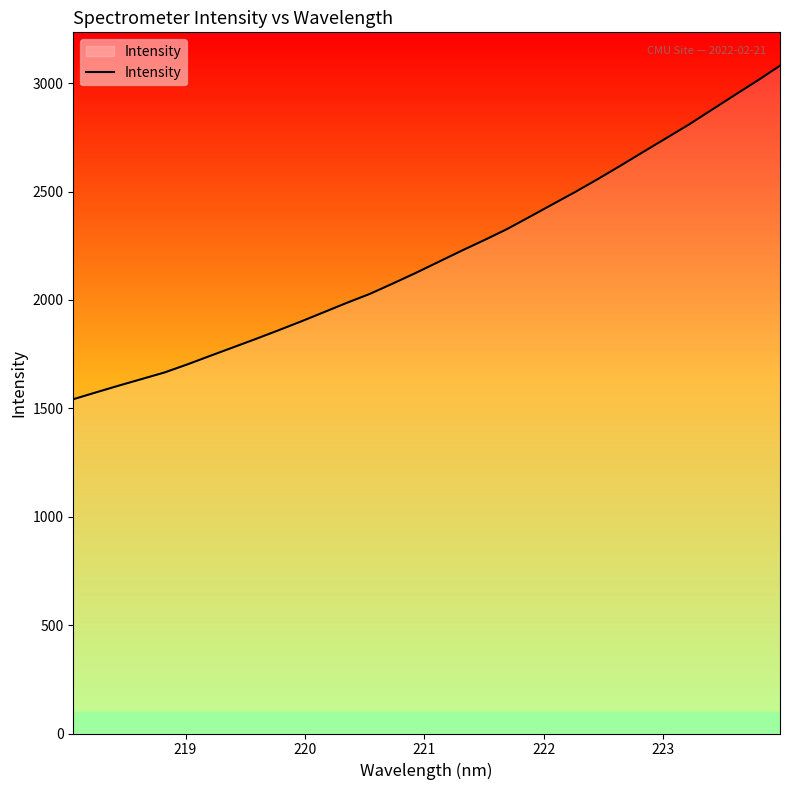

What is the minimum value shown in the chart?

1541.9